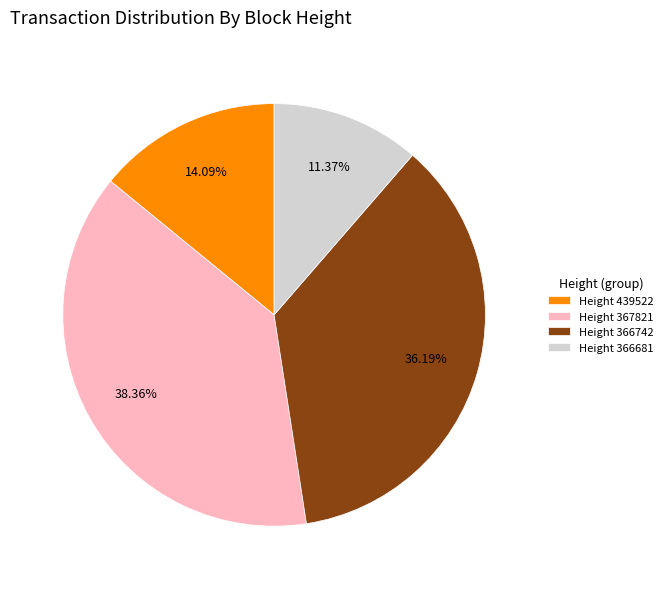

To the nearest percent, what is the difference between the largest and smallest slice percentages?

27%